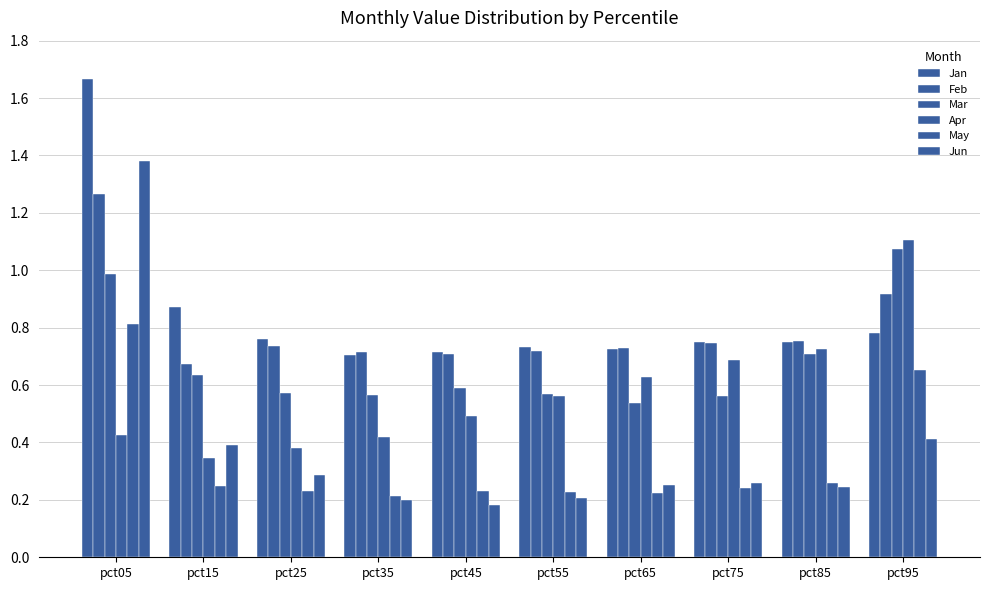

What is the average value of the May series?

0.3